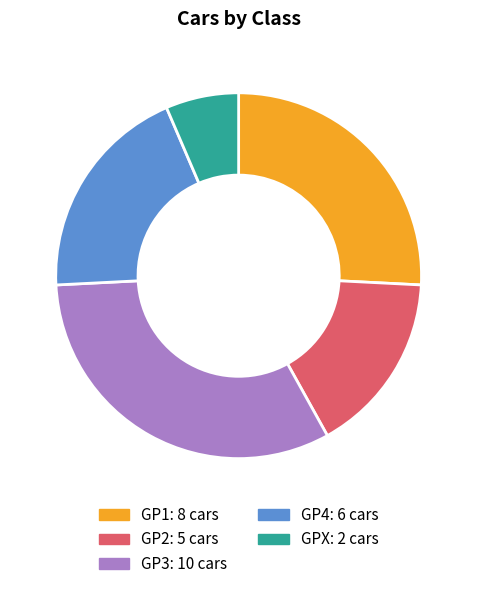

Is the sum of GP4 and GPX greater than half?

No